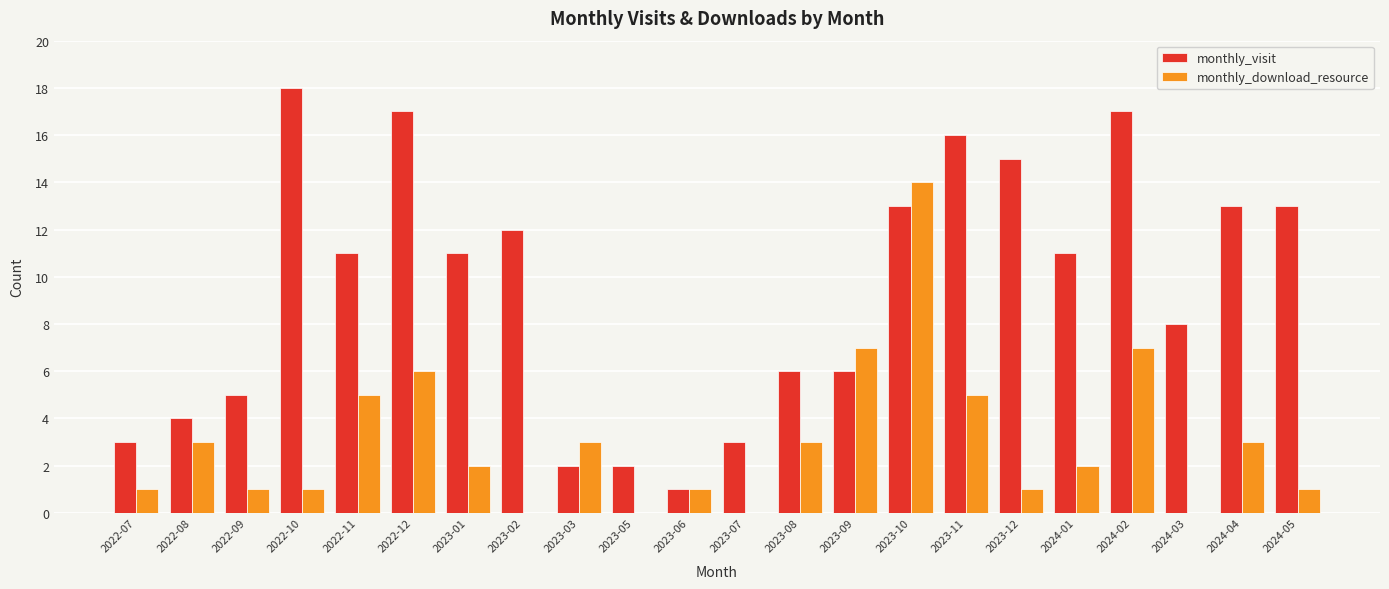

What is the sum of all monthly_visit values?

207